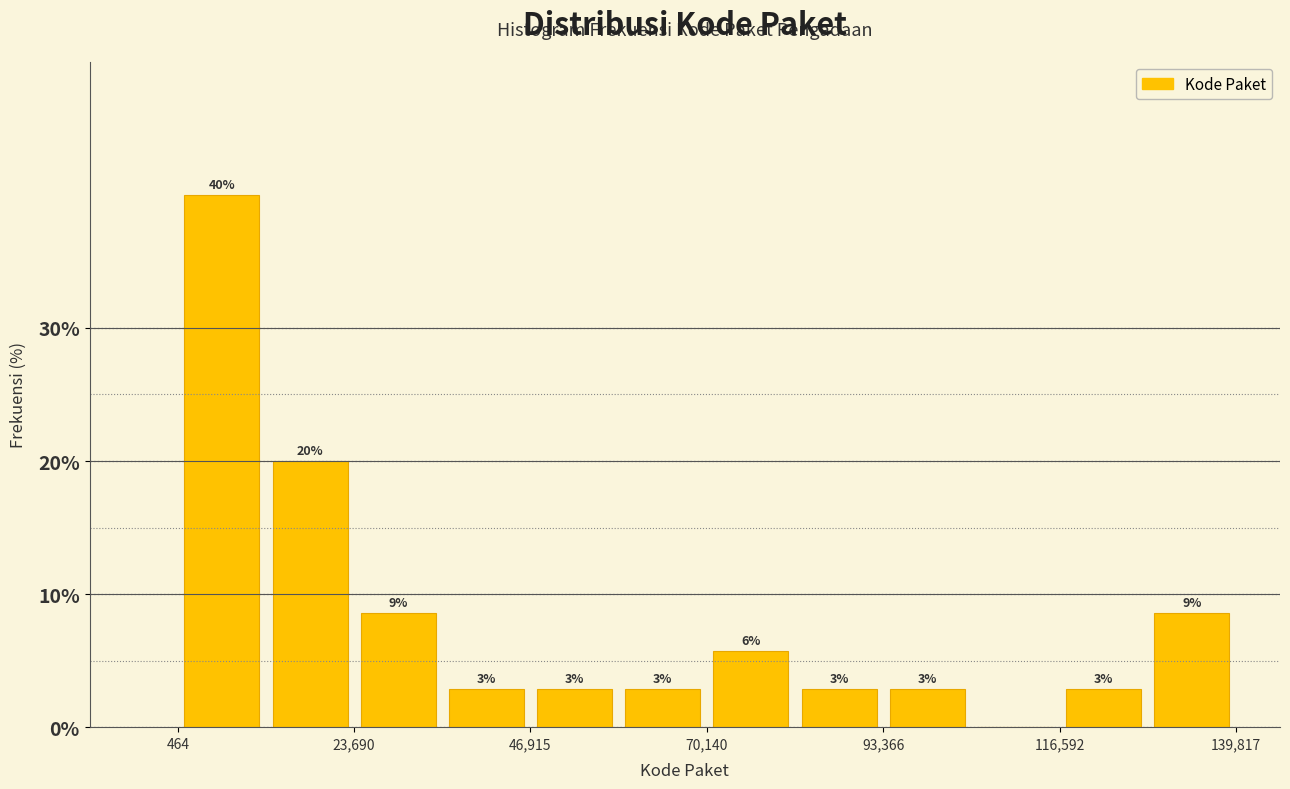

Read against the x-axis, roughly where is the centre of the tallest bar?

5000